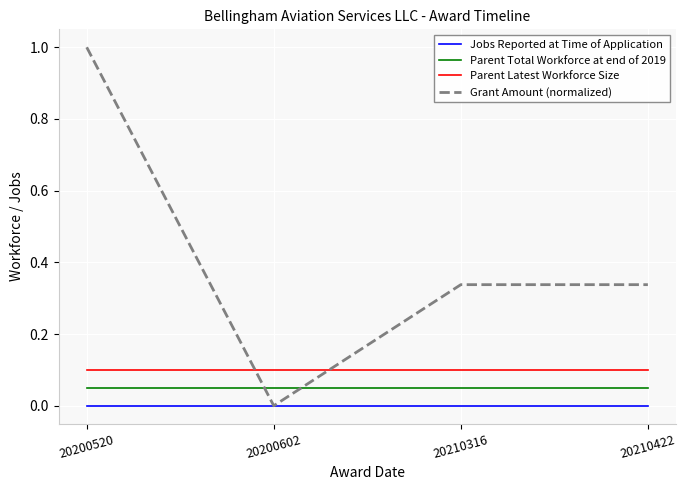

How many data points in Grant Amount (normalized) are above 0?

3